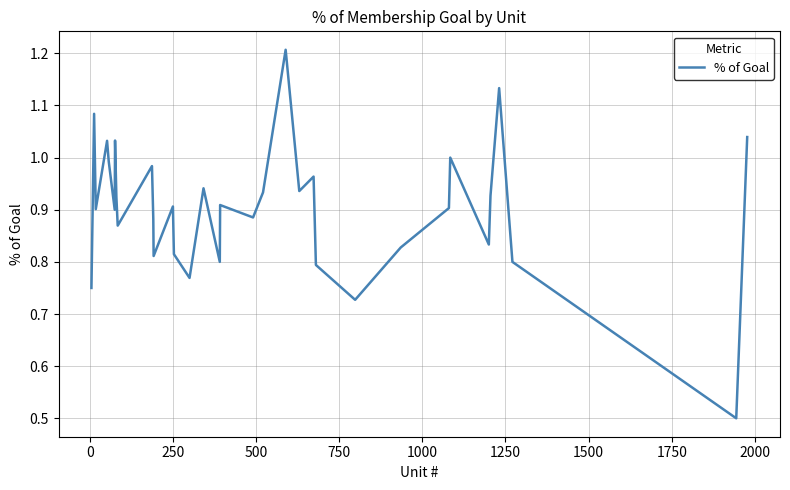

Does the chart display data point markers on the line(s)?

No